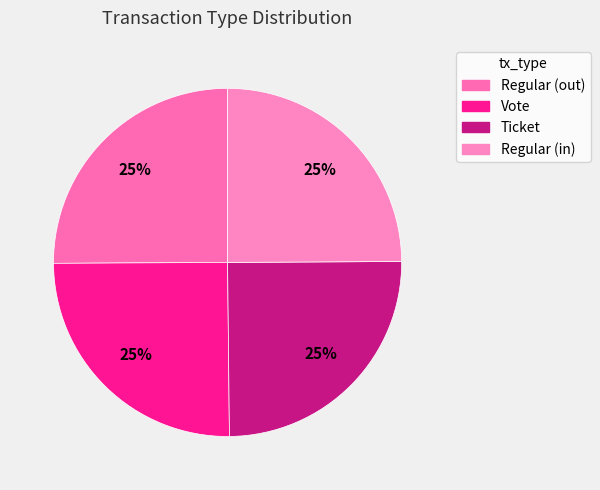

Is the sum of Ticket and Vote greater than half?

No